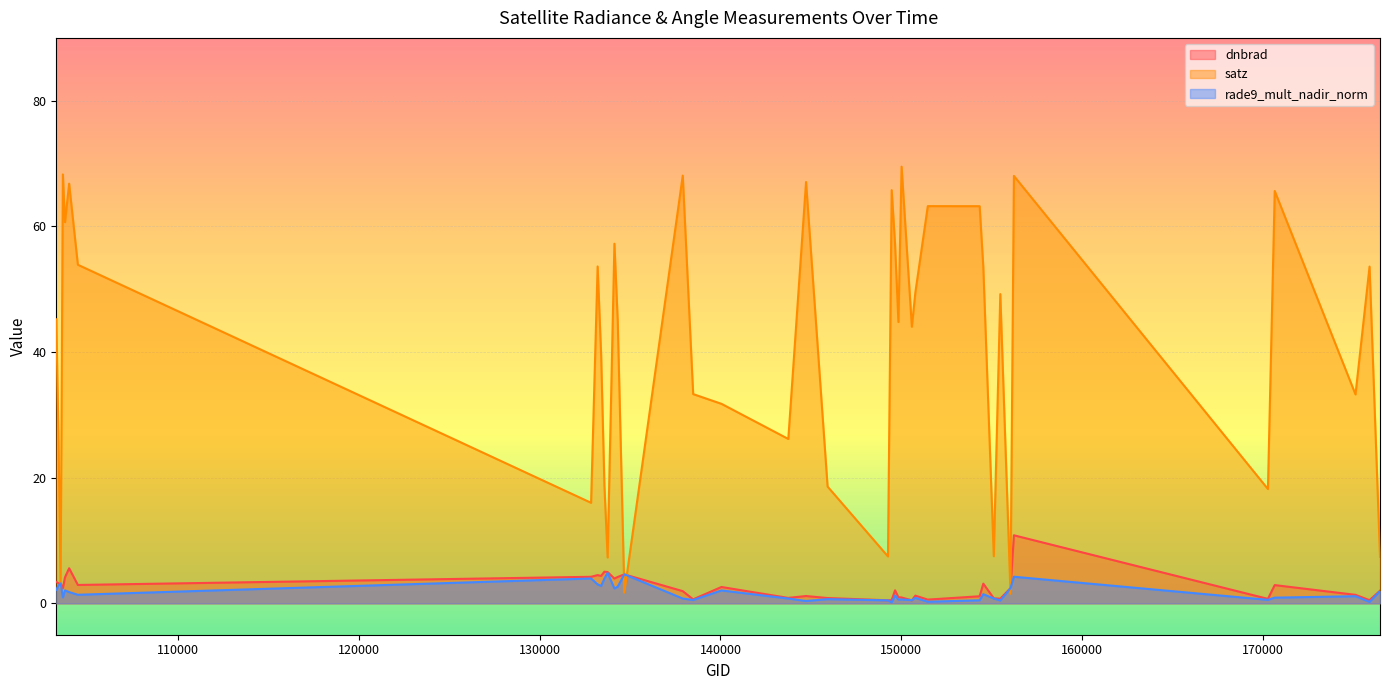

What is the lowest value of the rade9_mult_nadir_norm series?

0.2